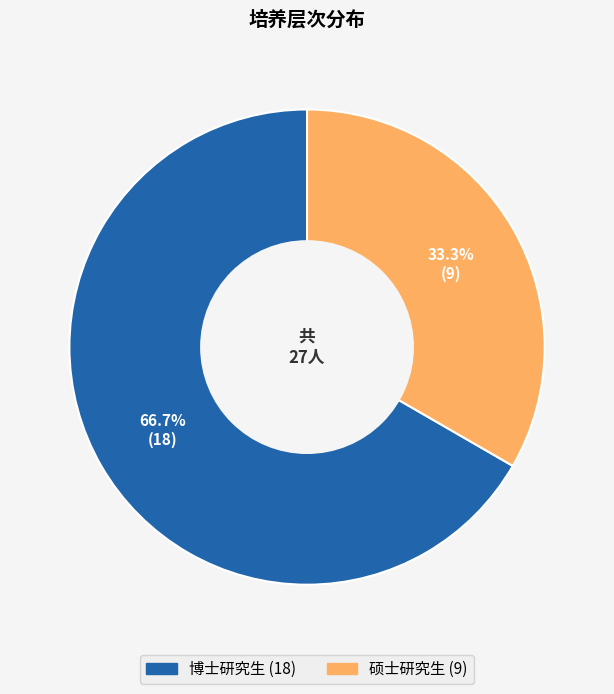

To the nearest percent, what percentage of the pie is 博士研究生?

67%